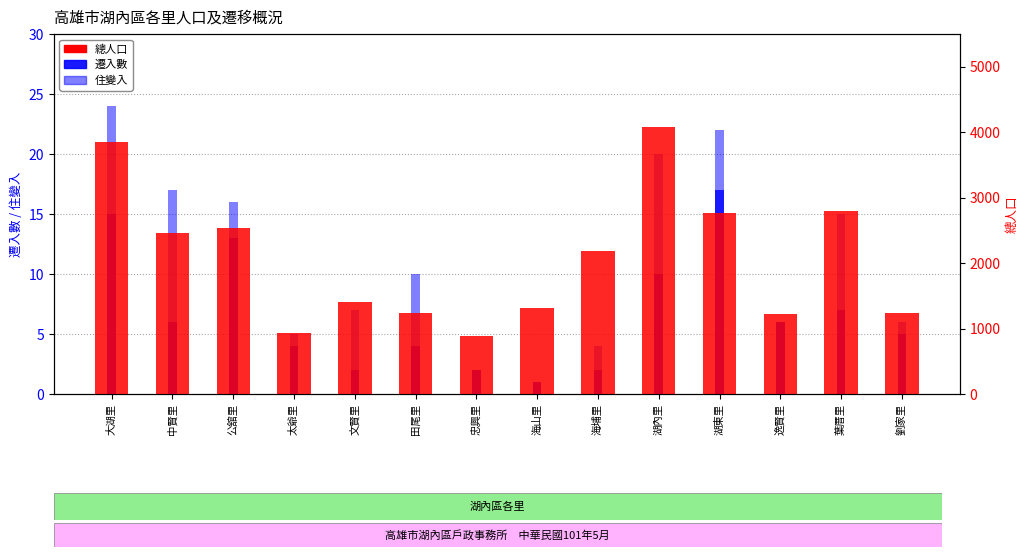

What is the sum of the 住變入 values at 海山里 and 中賢里?

11